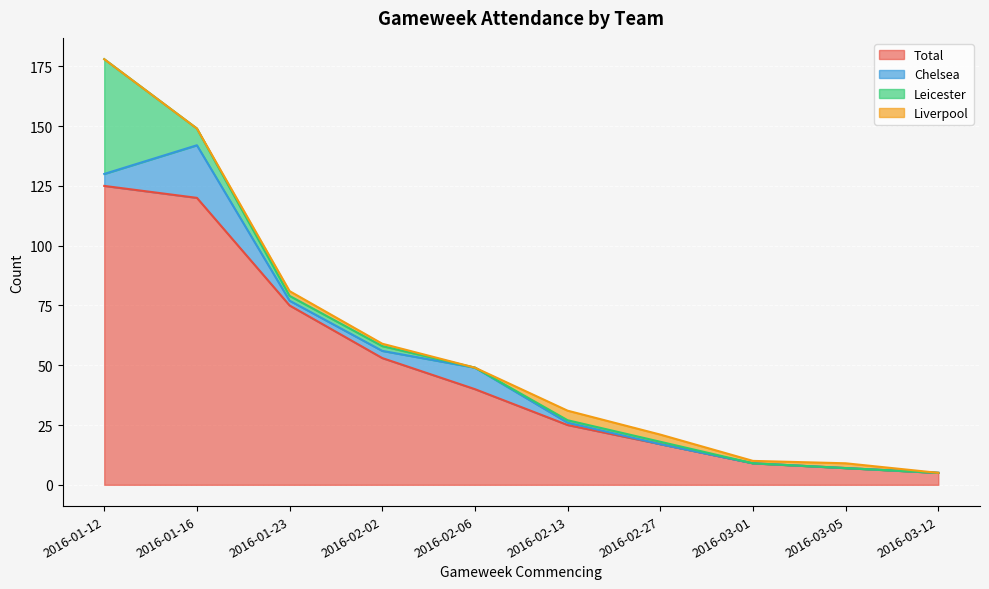

Is it true that Chelsea equals 0 at 2016-03-12?

True